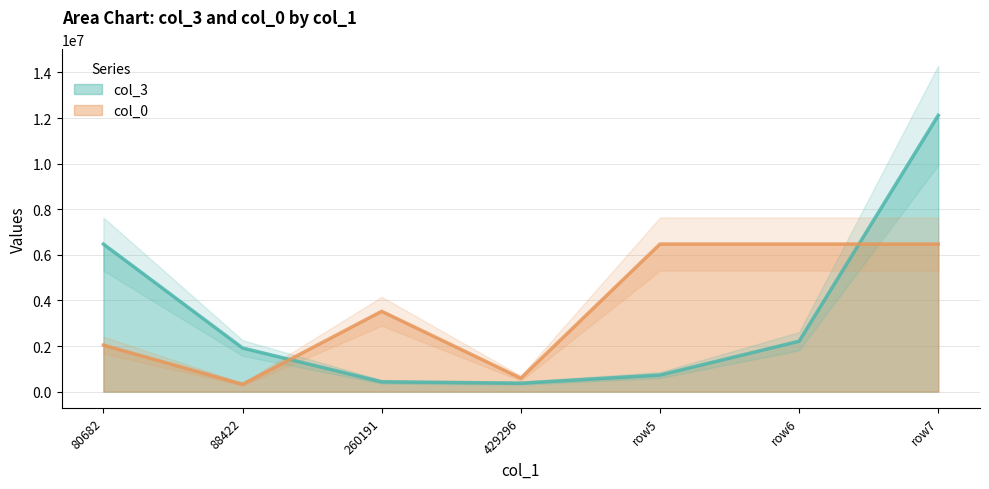

What is the highest value of the col_3 series?

12120855.9